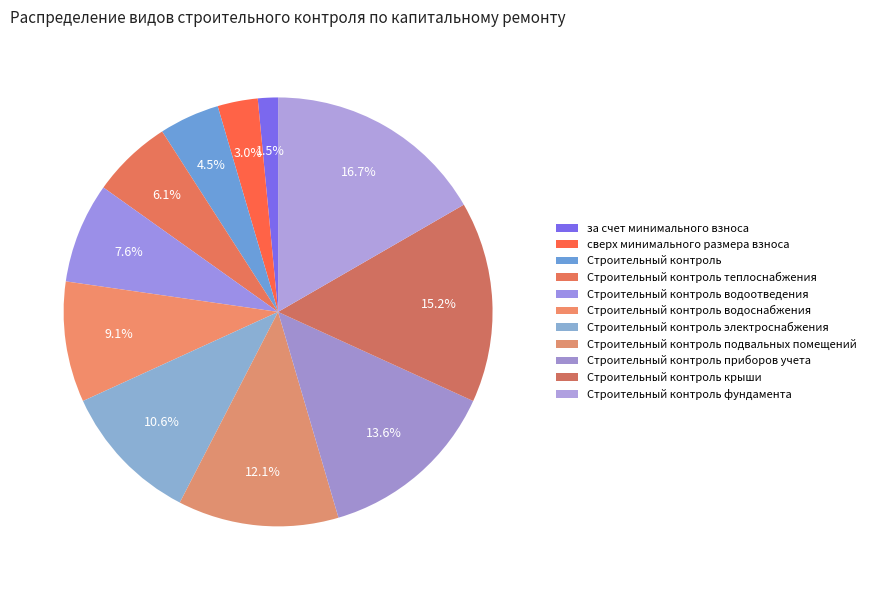

Which slice is the smallest?

за счет минимального взноса